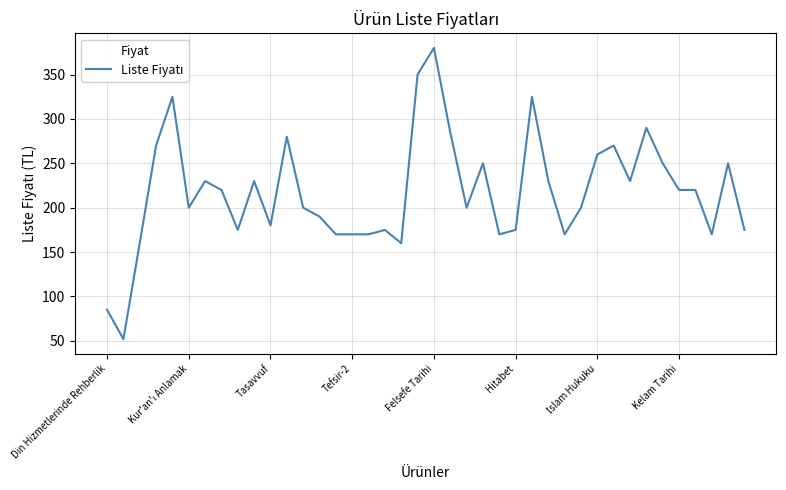

What is the difference between the maximum and minimum values?

328